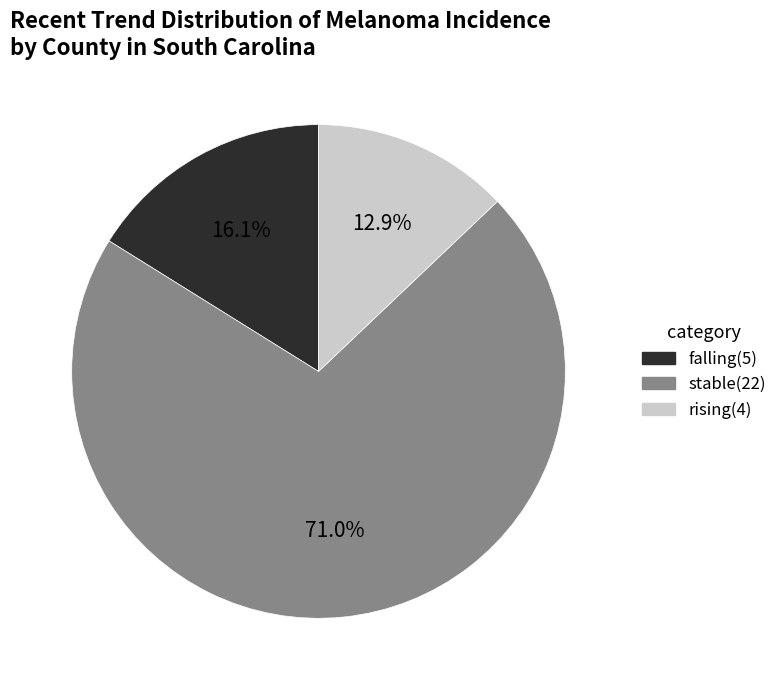

How many segments does this pie chart have?

3